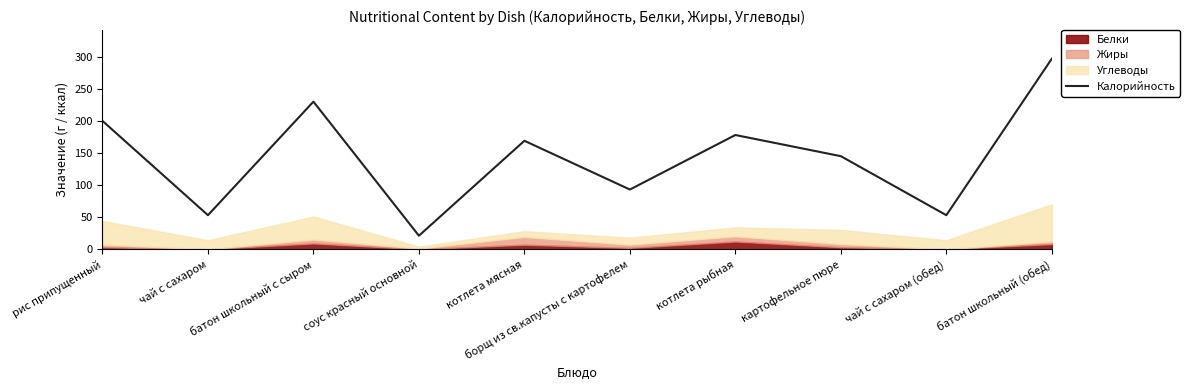

What is the minimum value shown in the chart?

21